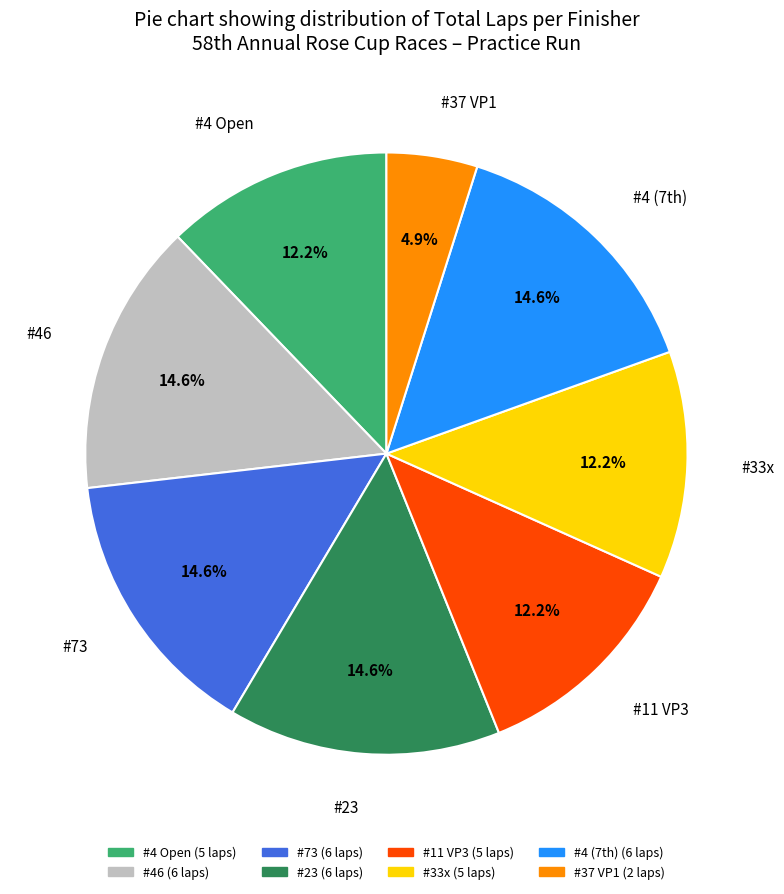

Is #73 the majority of the pie?

No